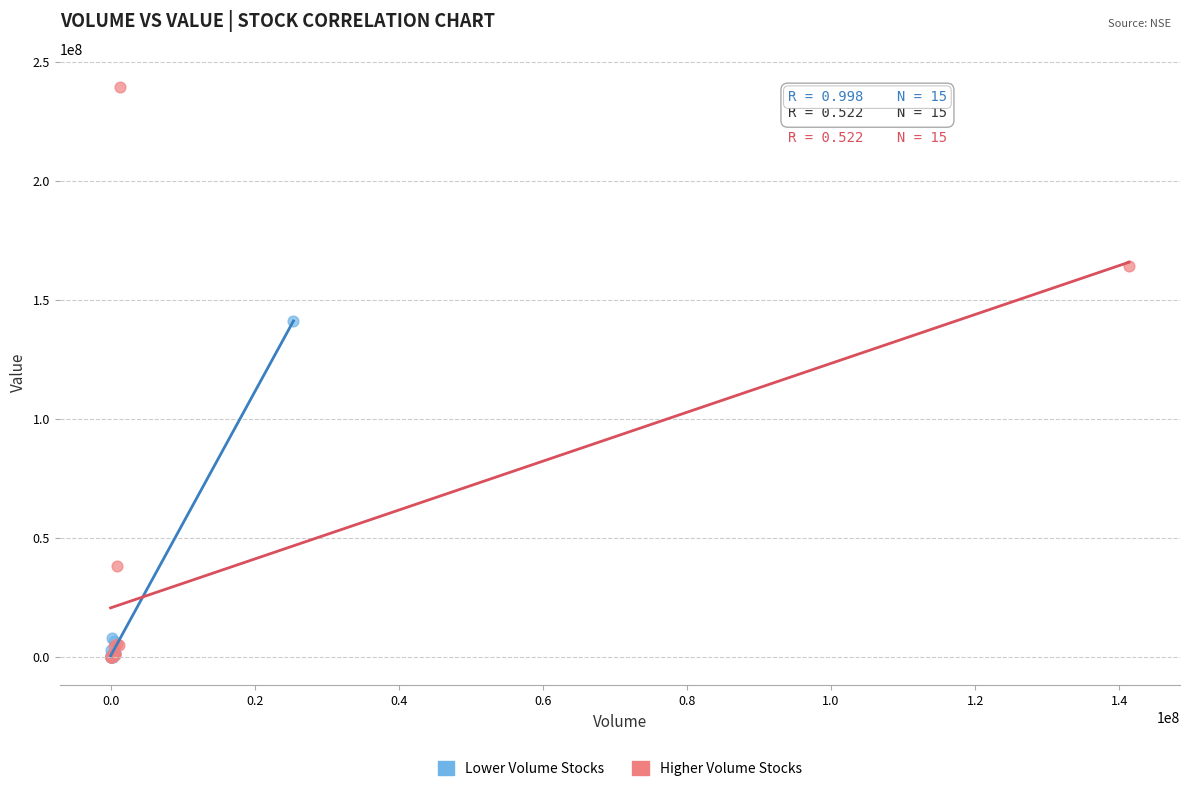

What are all the series names shown in the legend?

Lower Volume Stocks, Higher Volume Stocks